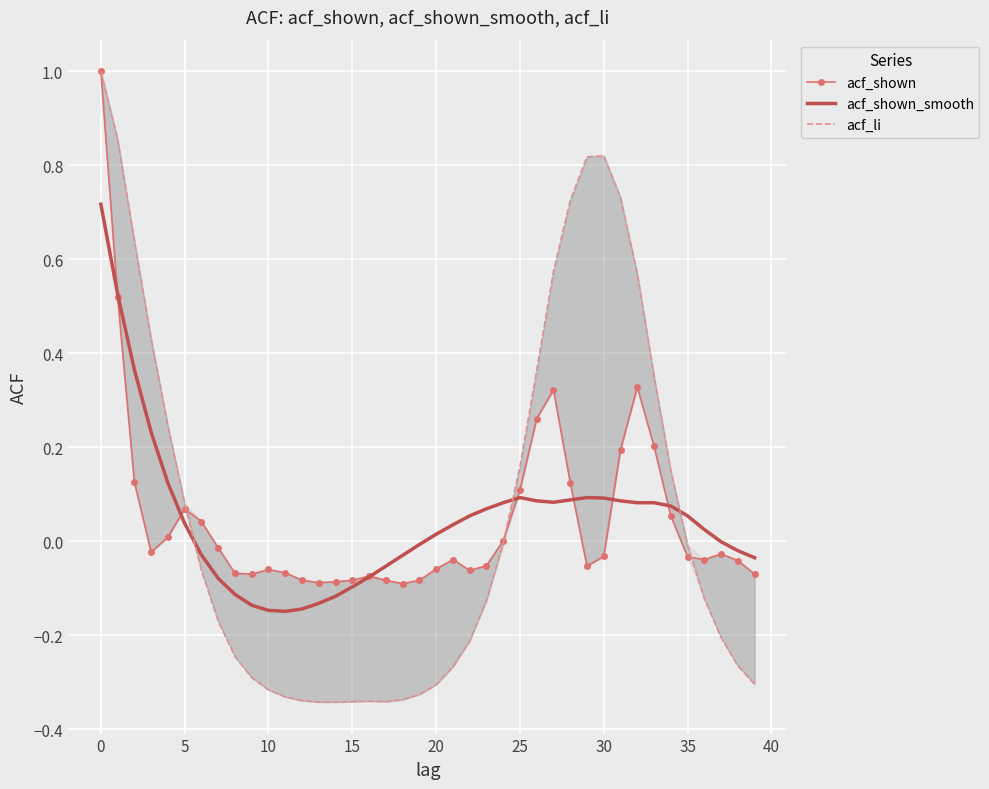

Where is acf_shown nearest to the value 0?

24